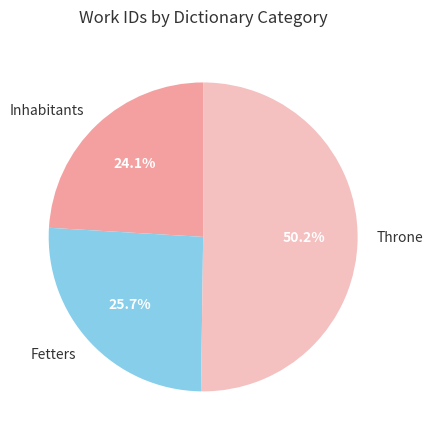

What is the ratio of the value at Fetters to the value at Throne?

0.5